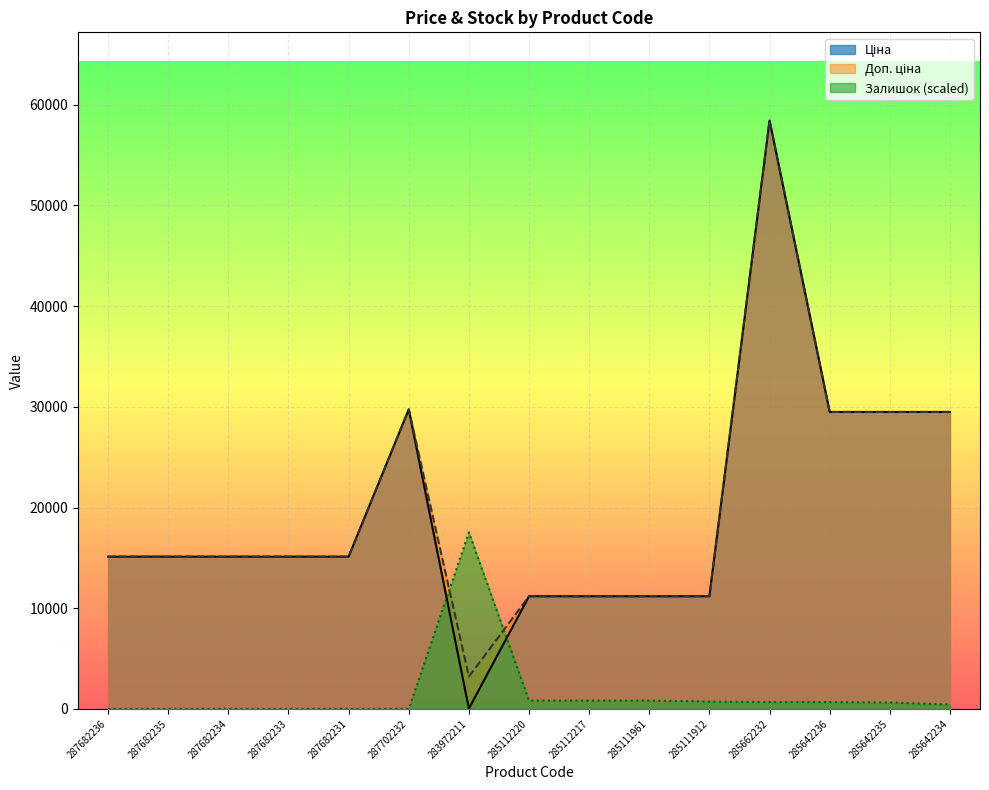

What is the spread (max minus min) of values at 285642234?

29053.3